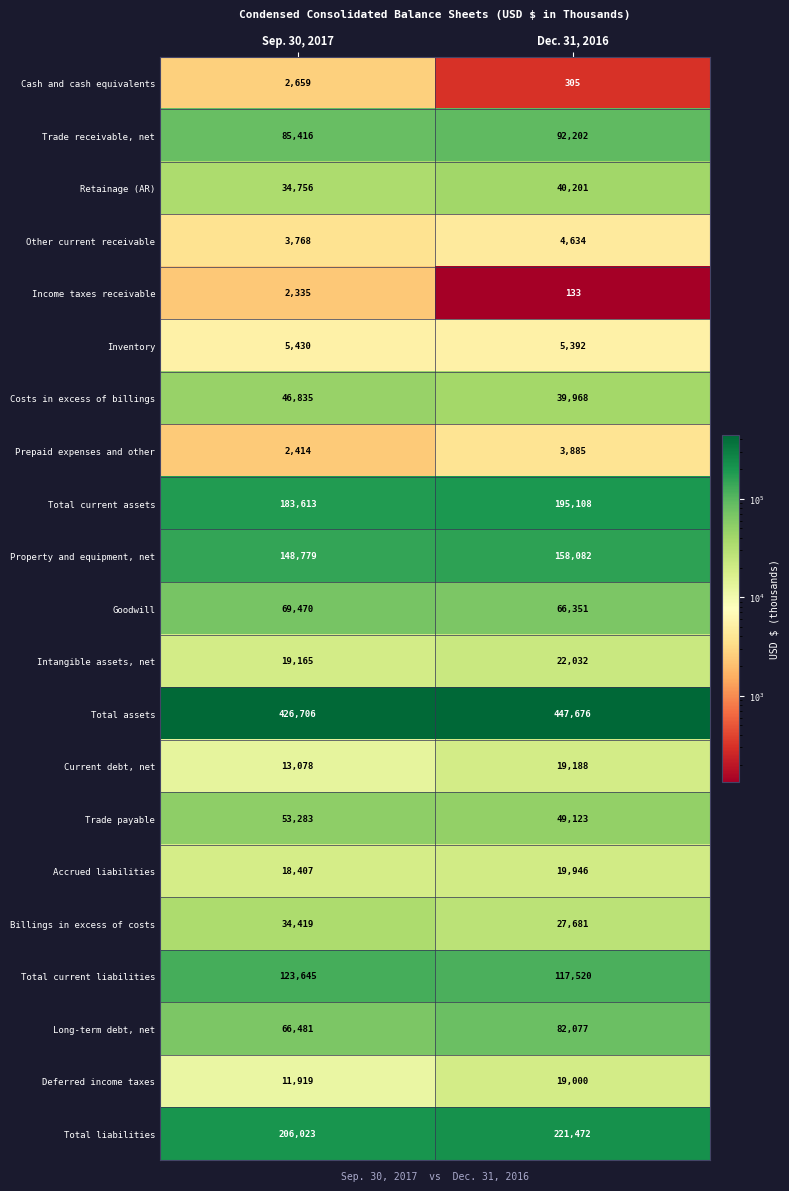

What is the minimum value shown in the chart?

133